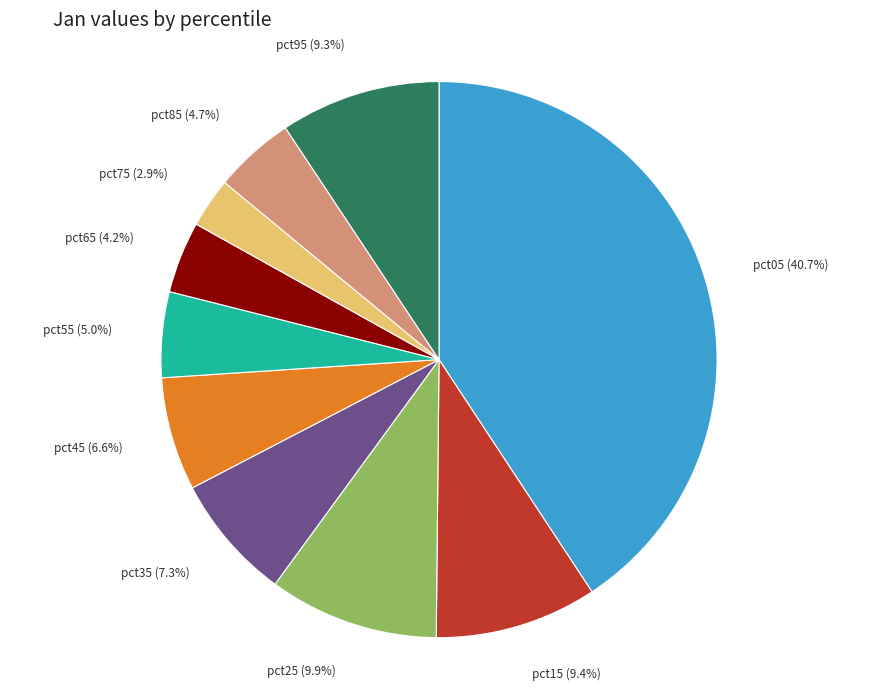

To the nearest percent, what is the combined percentage of pct55 and pct85?

10%